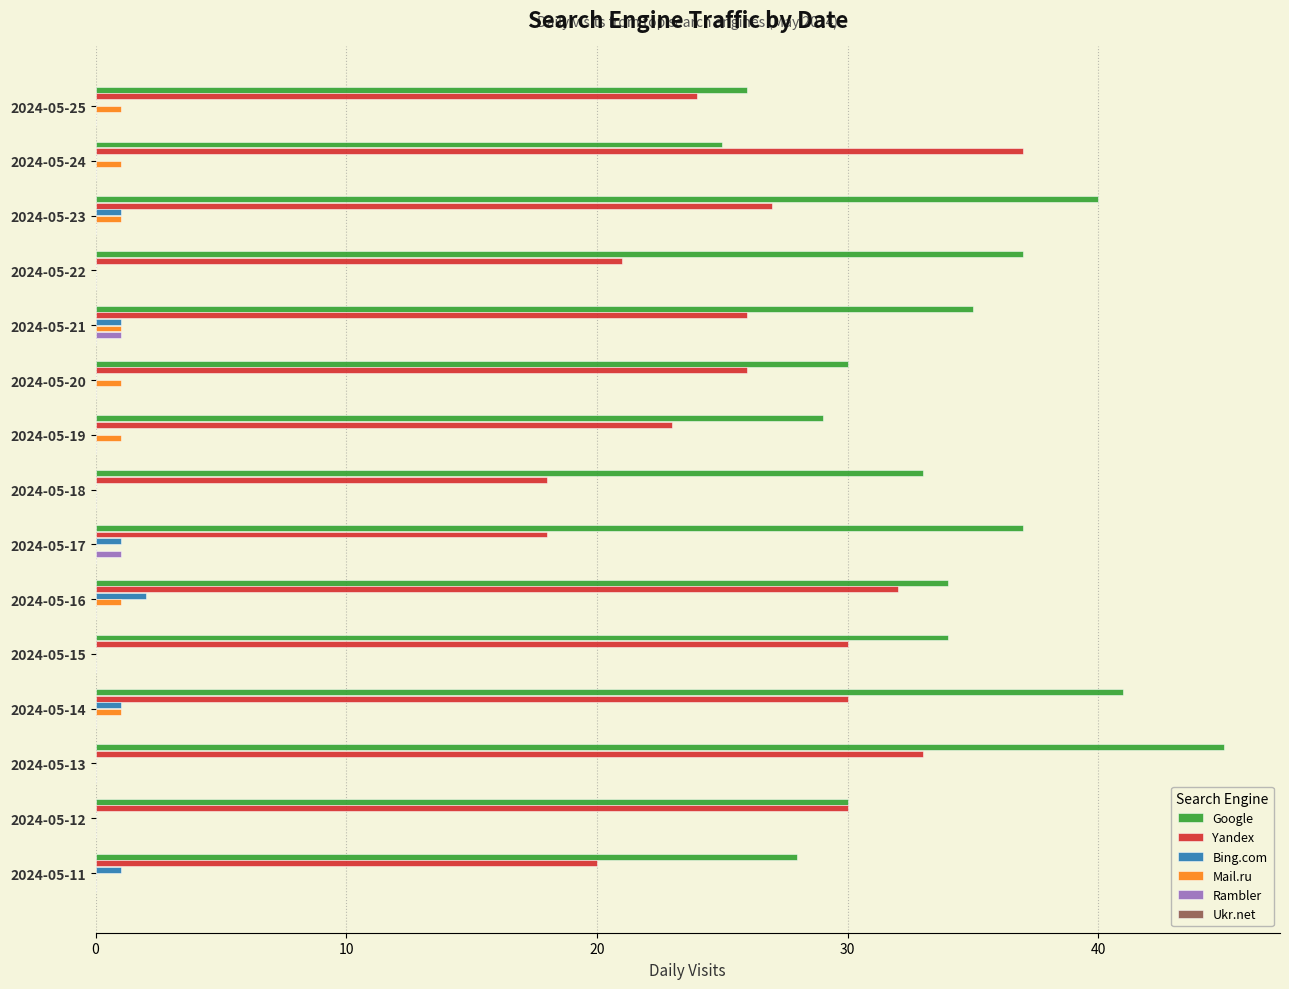

The value of Google at 2024-05-15 is 34. True or false?

True